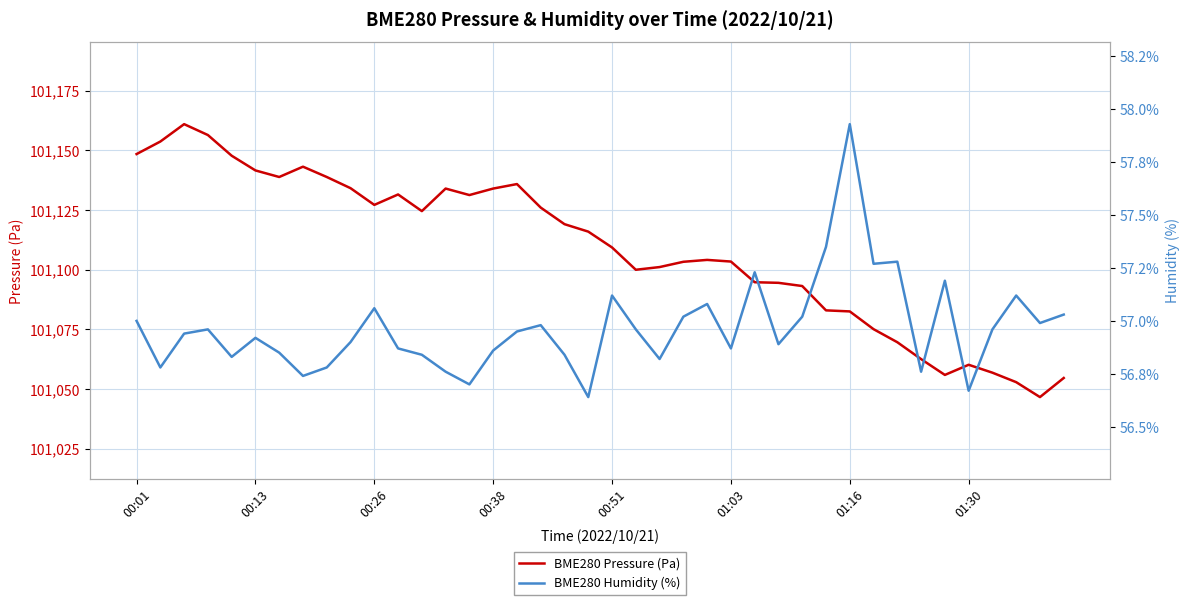

In BME280 Humidity (%), how many points are lower than both neighbors (excluding endpoints)?

12